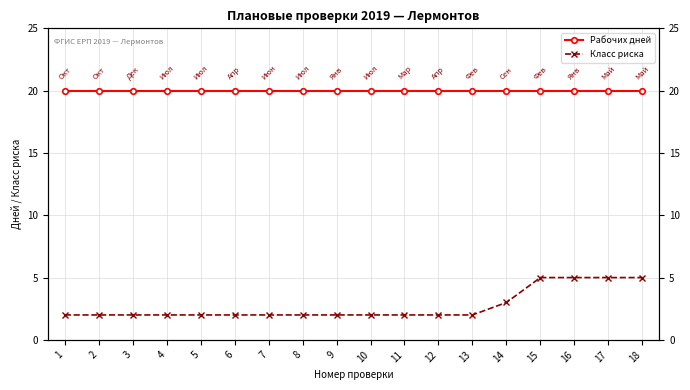

True or false: Класс риска and Рабочих дней intersect in this chart.

False